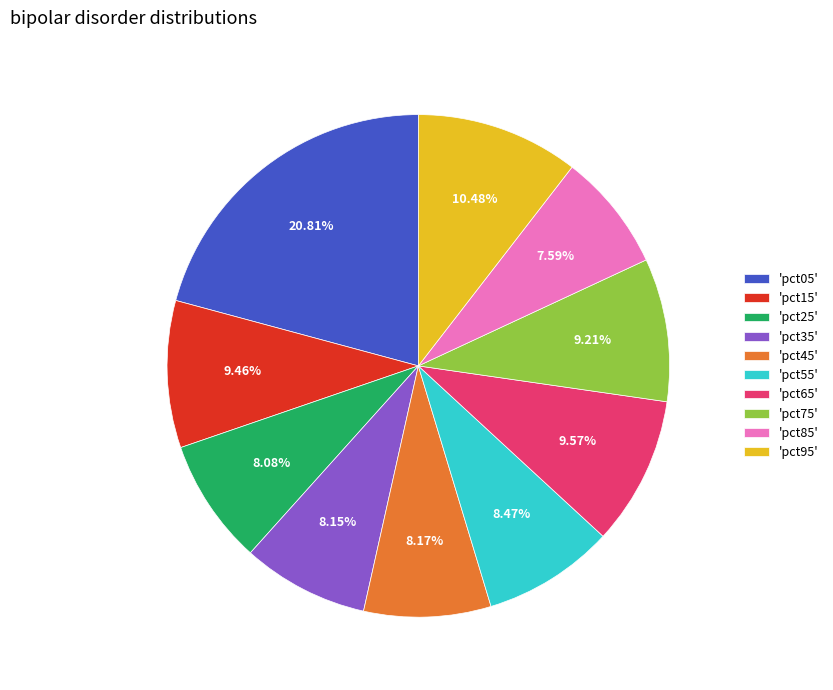

What is the largest slice in the pie chart?

'pct05'